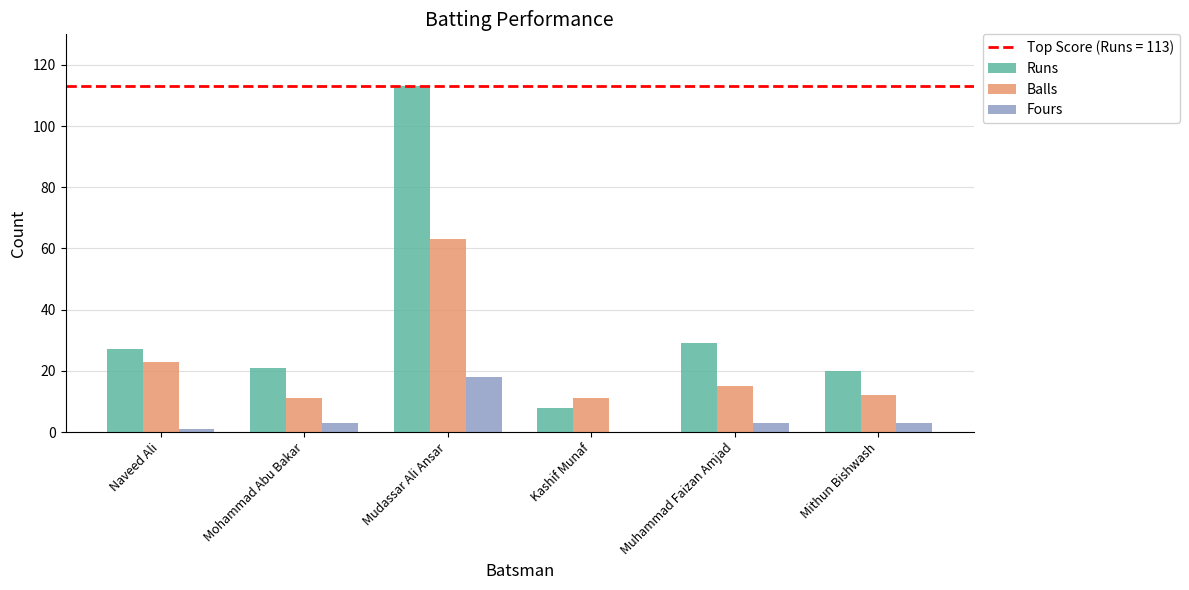

What is the highest value of the Balls series?

63